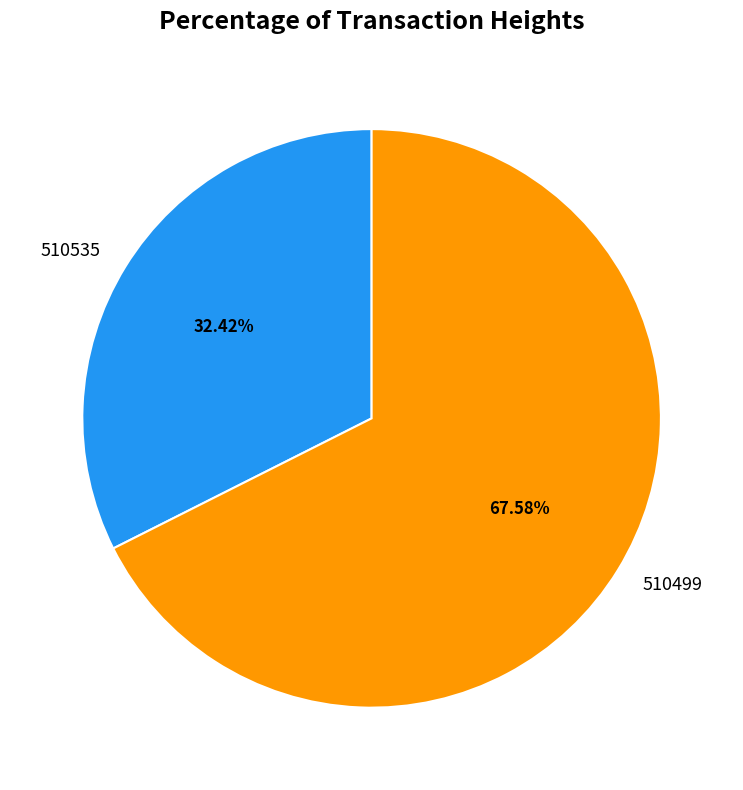

How much of the chart is everything except 510499?

32.4%